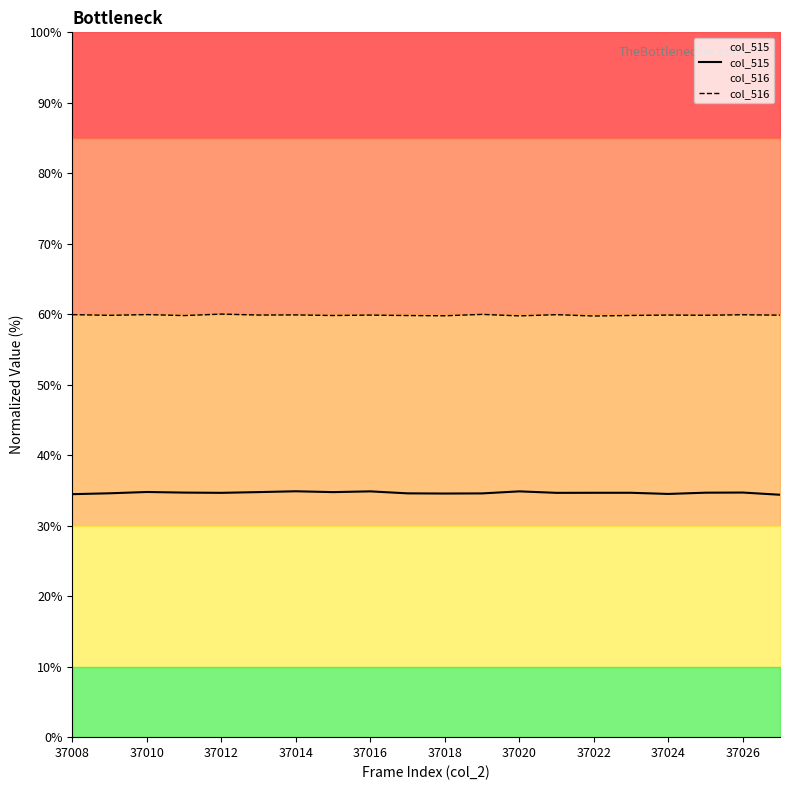

What is the lowest value of the col_516 series?

59.7